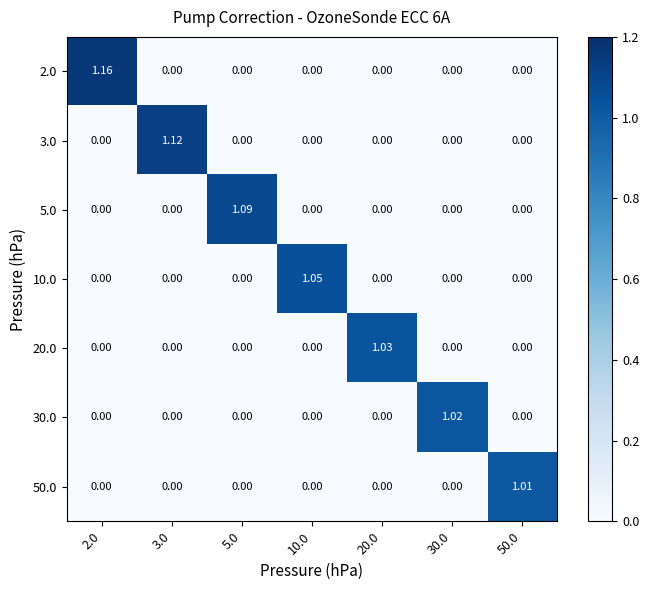

Is the value of 30.0 at 5.0 greater than the value of 20.0 at 20.0?

No